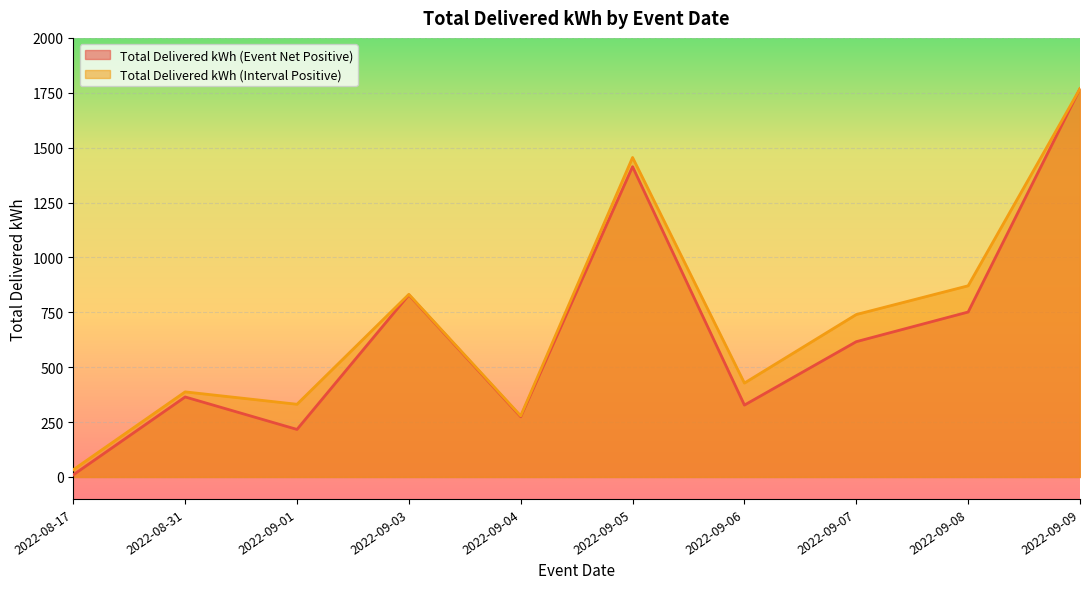

How many lines are shown in the chart?

2